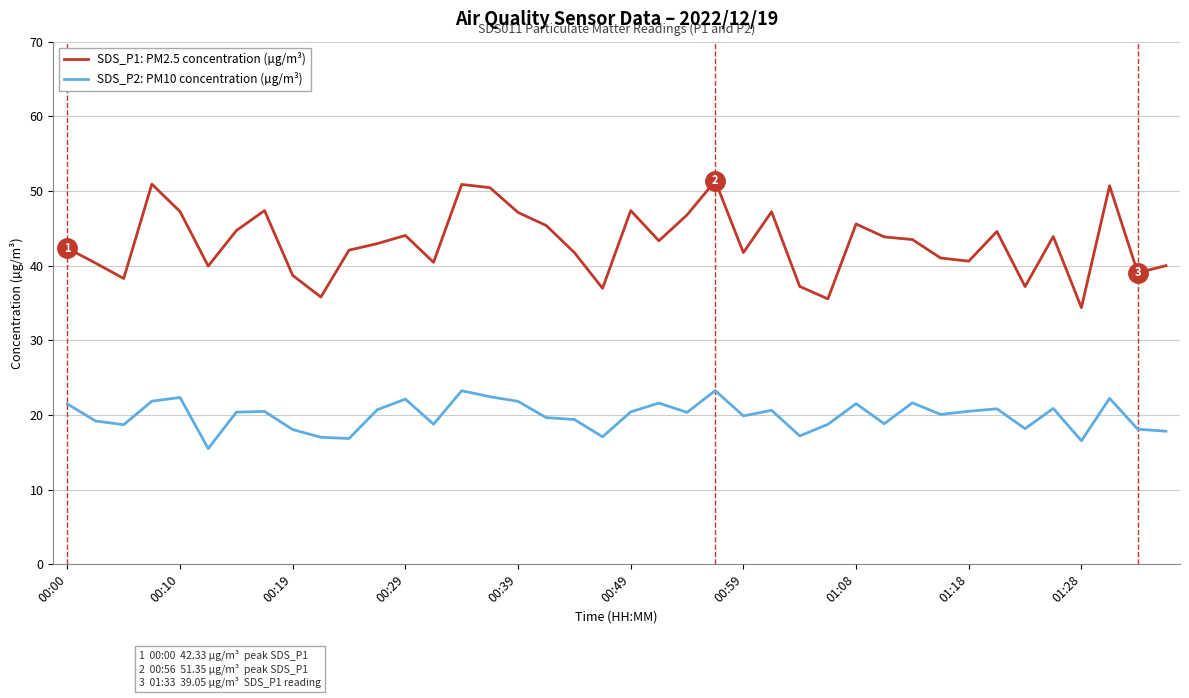

What is the maximum value for SDS_P1: PM2.5 concentration (µg/m³)?

51.4